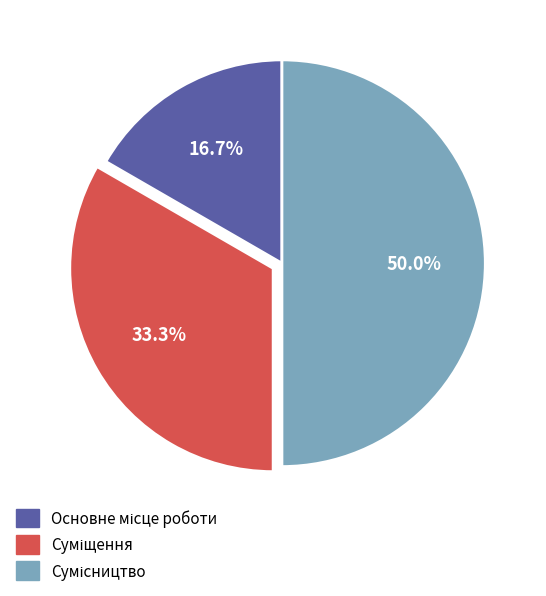

What percentage is NOT represented by Суміщення?

66.7%